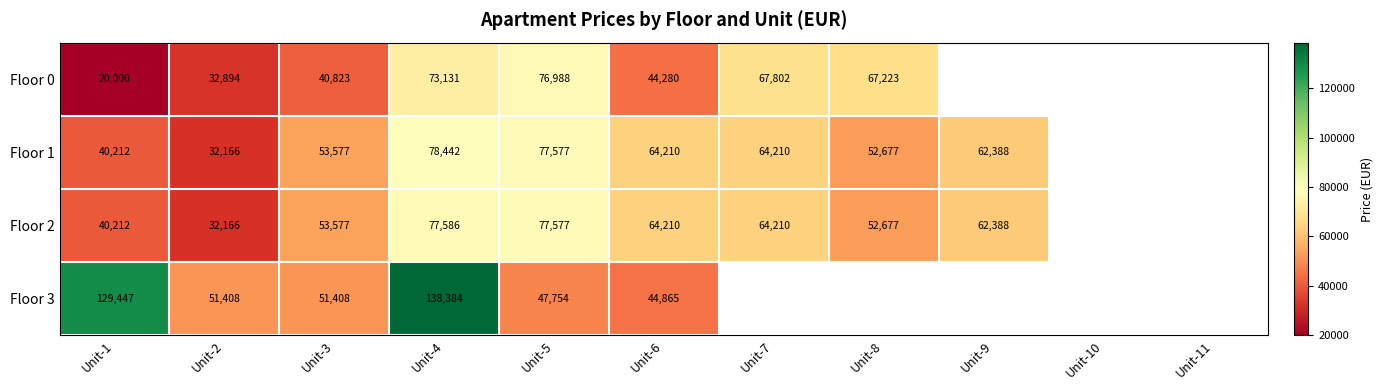

What is the greatest value displayed?

138384.0